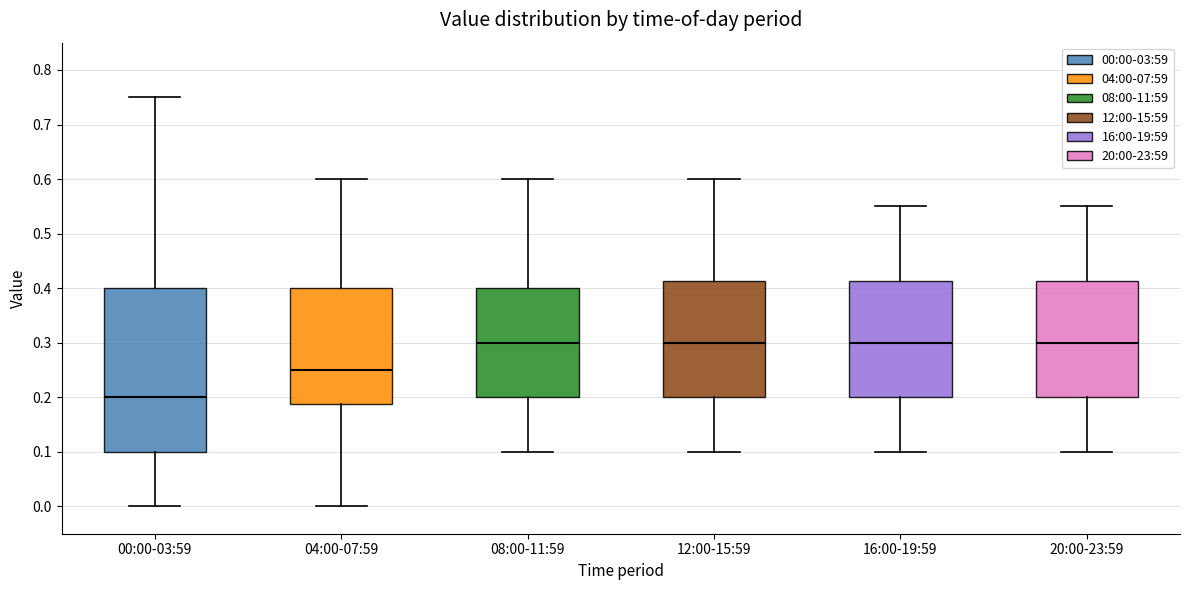

Where is the upper edge of the box for 00:00-03:59 on the y-axis? The values are not printed on the chart, so give them approximately, as read against the axis.

0.40